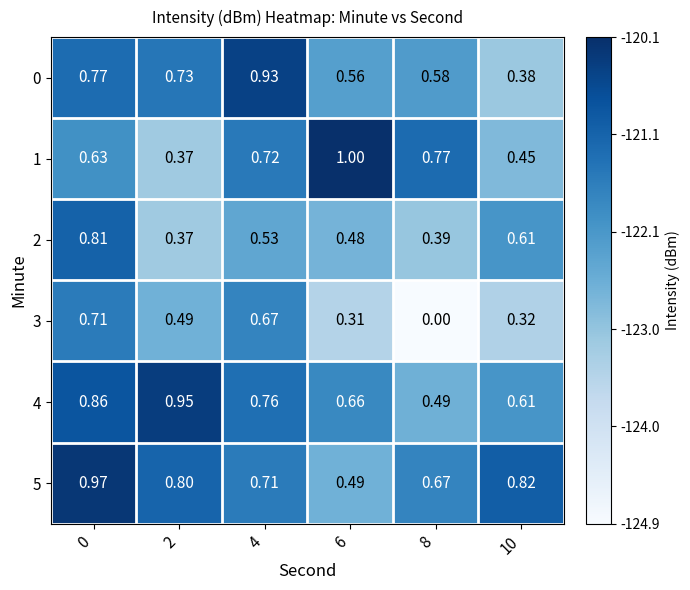

Is the value of 0 at 8 greater than the value of 4 at 6?

No